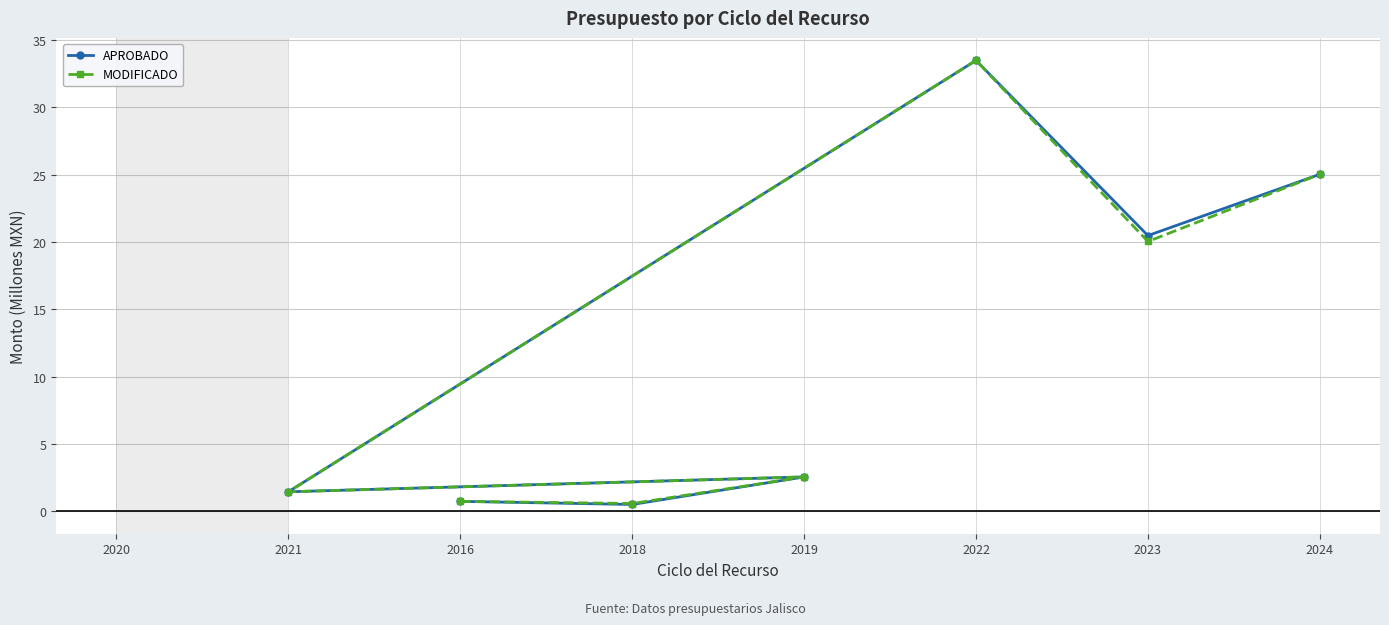

Which series has the largest range (max minus min)?

APROBADO